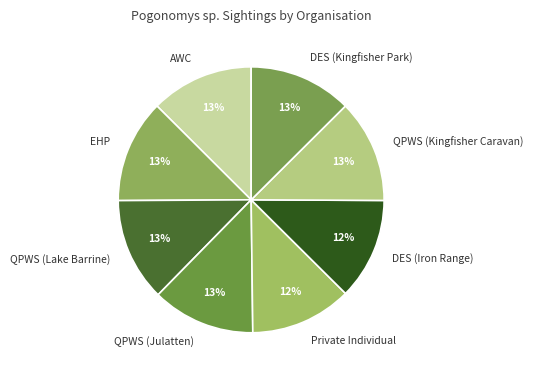

Is there a majority slice in this chart?

No